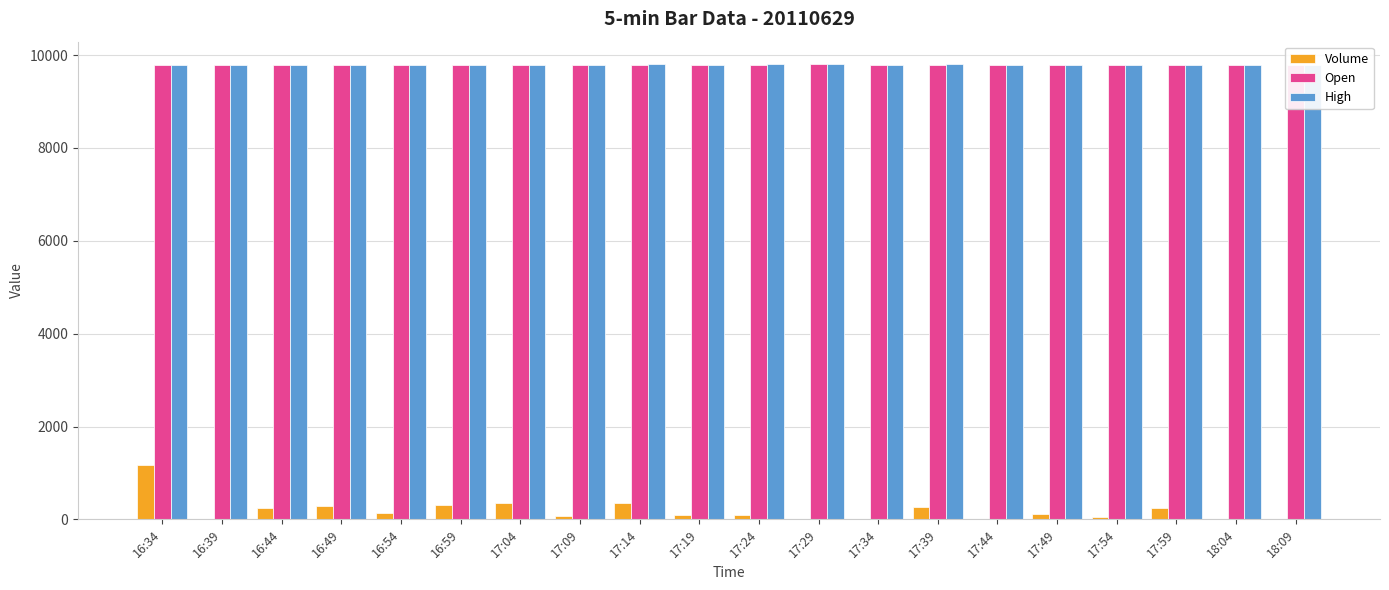

Between 16:34 and 18:04, which series saw the biggest shift?

Volume